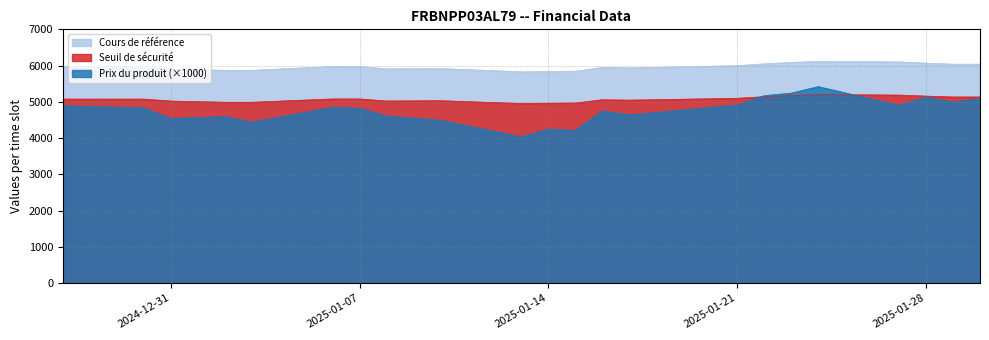

The value of Cours de référence at 2025-01-08 is 5909.0. True or false?

True